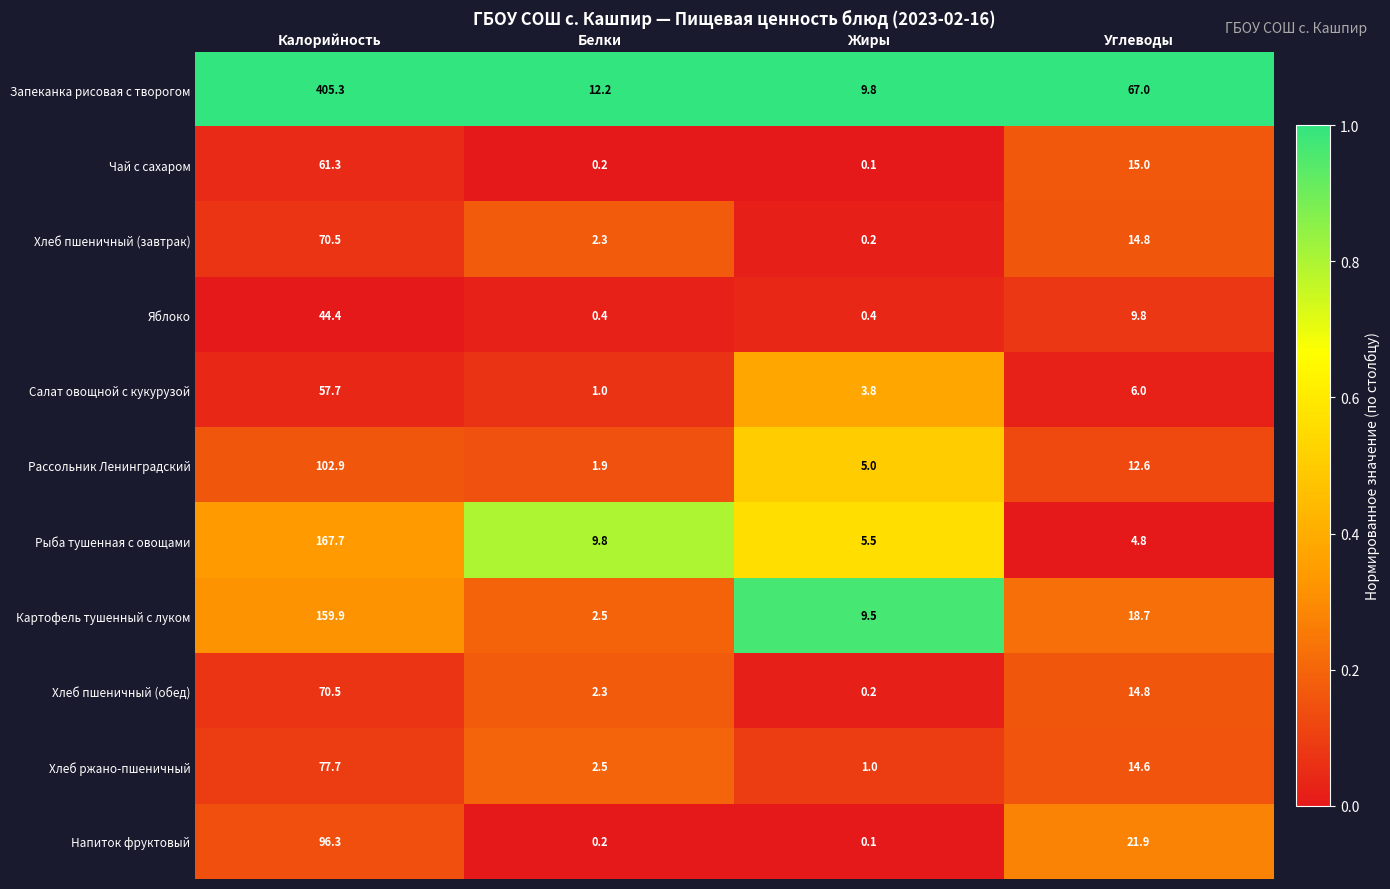

The value of Рыба тушенная с овощами at Жиры is 5.5. True or false?

True